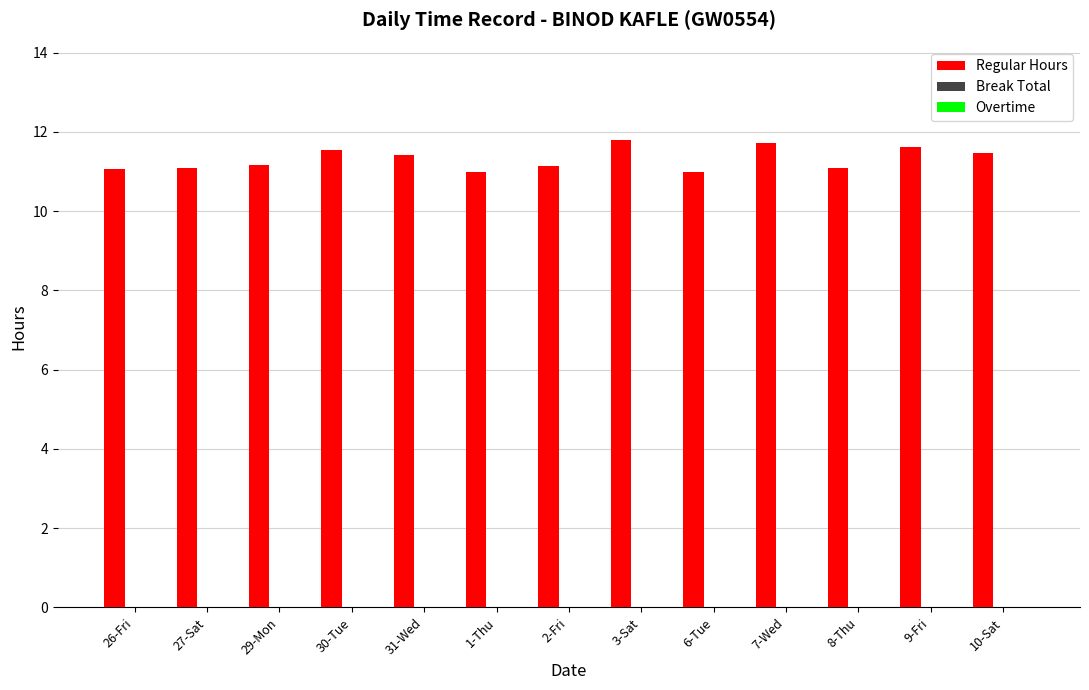

What is the maximum value shown in the chart?

11.8